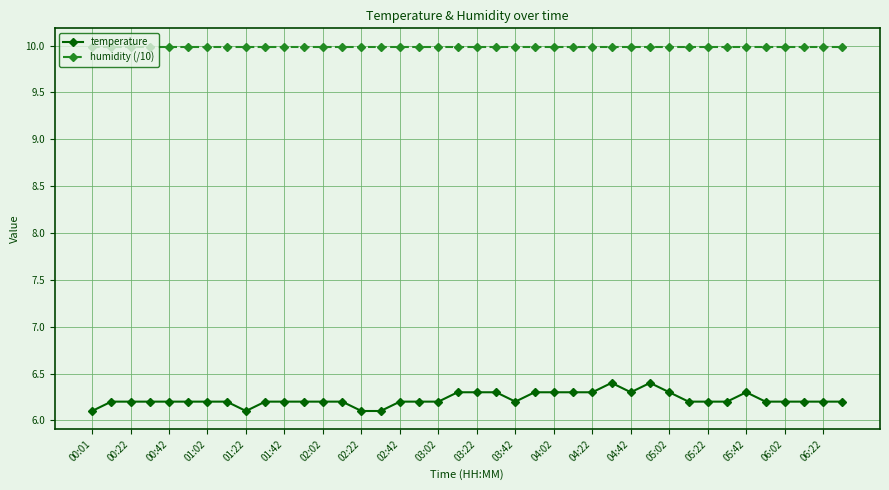

Which series has the widest spread of values?

temperature